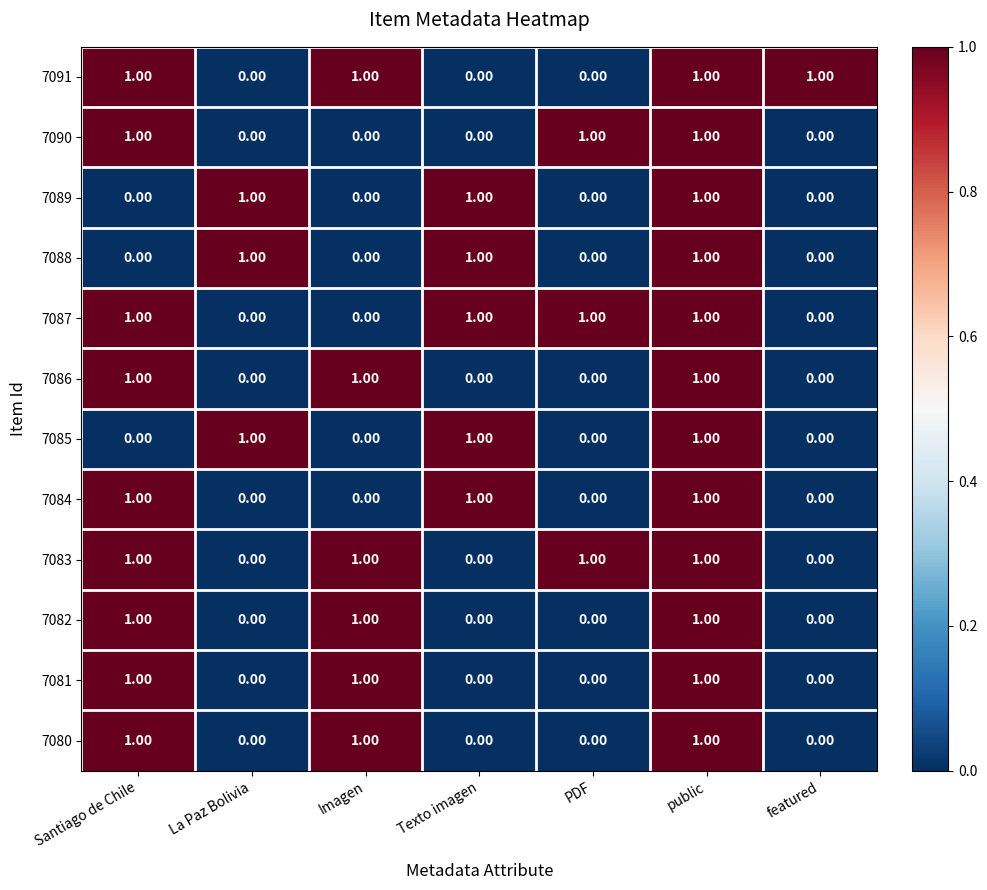

At how many categories does at least one series exceed 0?

7